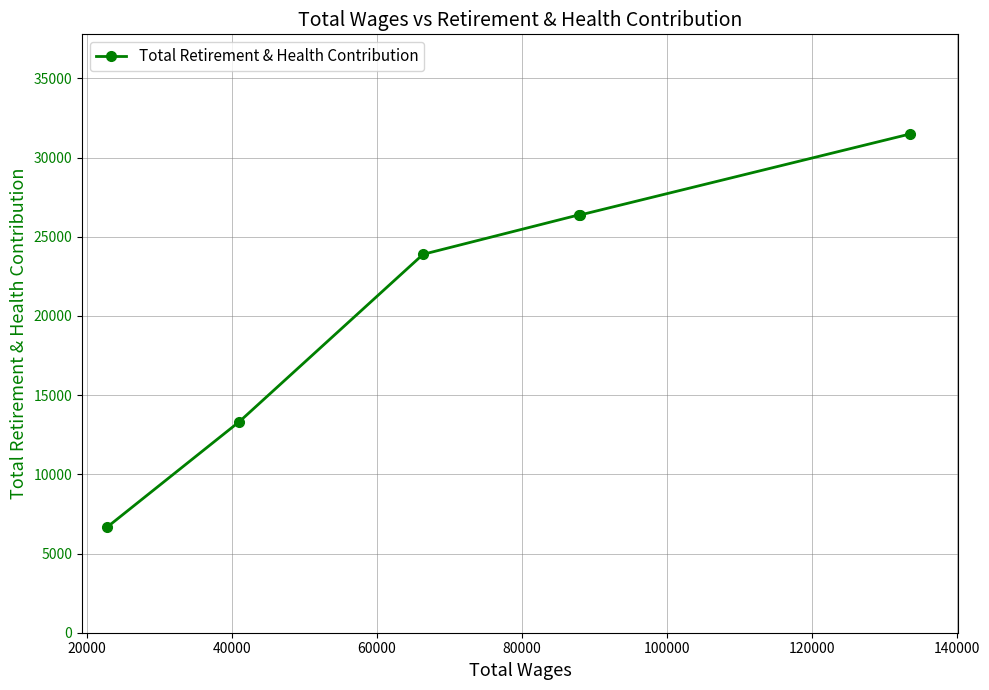

What is the value of the 4th point from the left?

26391